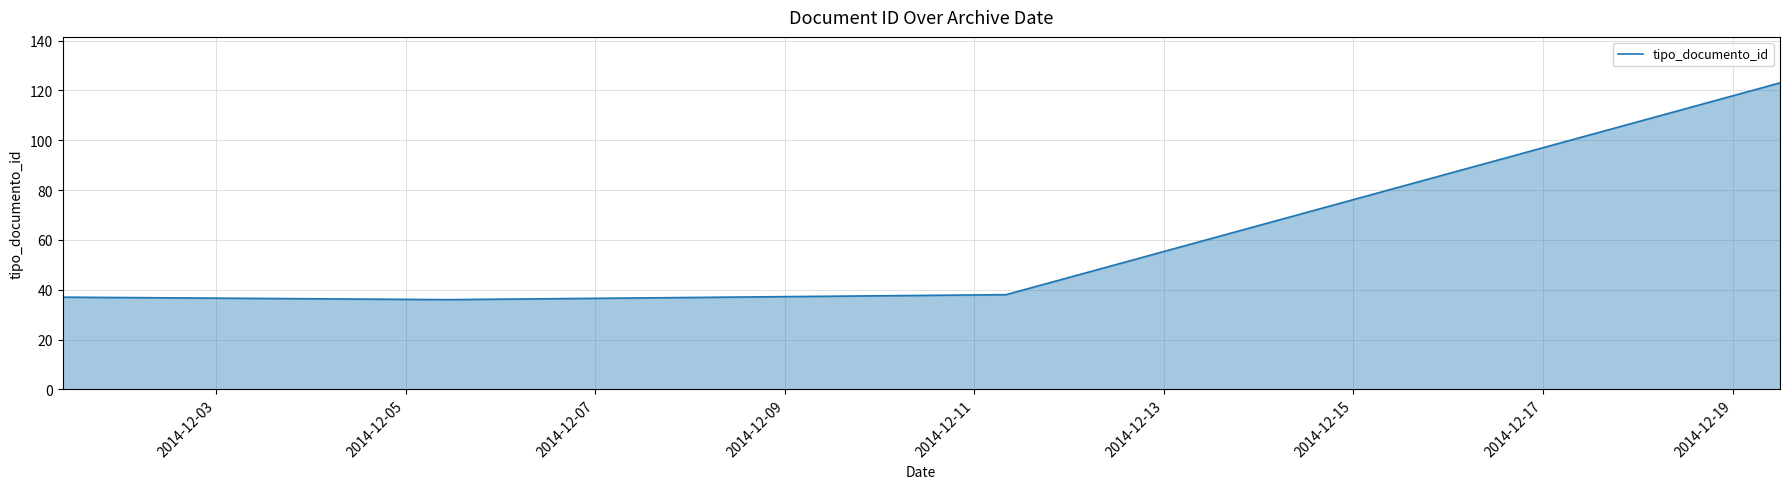

What is the value of the 4th point from the left?

36